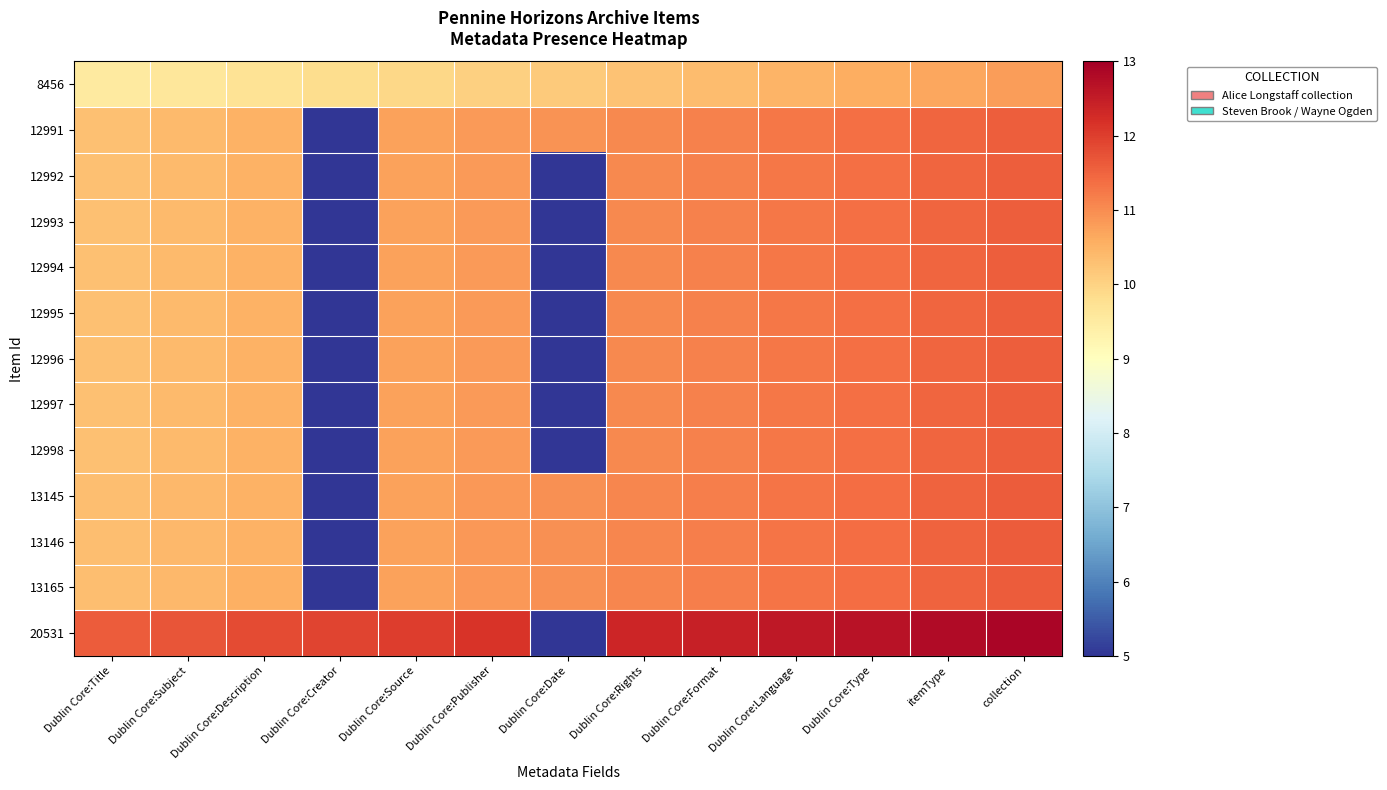

Which series has the largest total across all categories?

20531